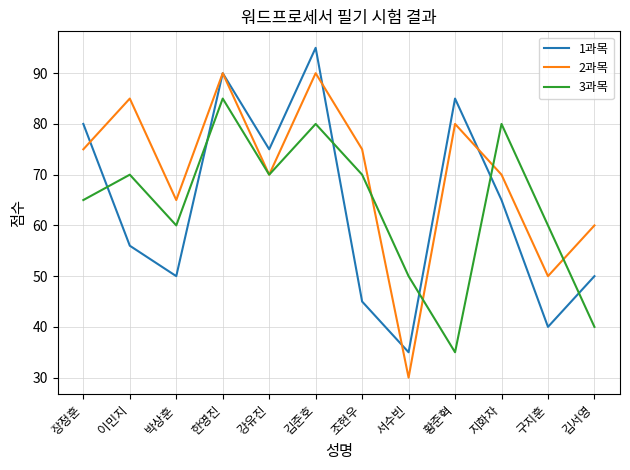

True or false: 1과목 has a value of 95 at 김준호.

True